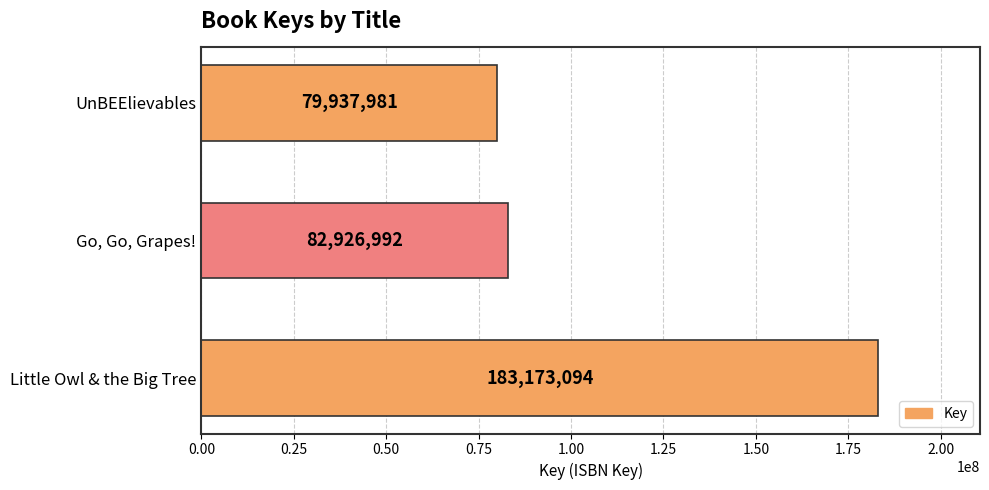

What is the difference between the second highest and minimum values?

2989011